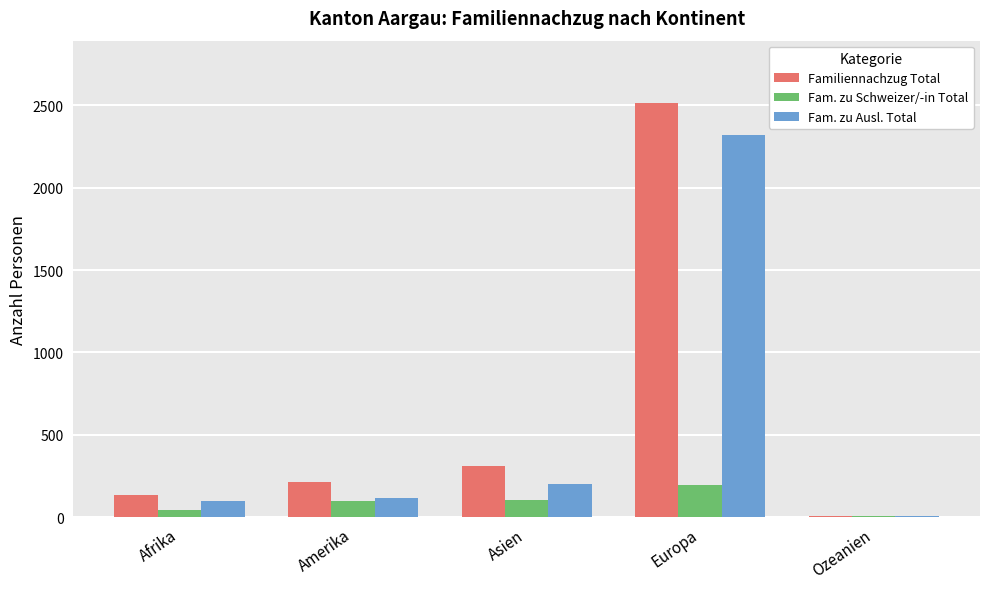

At which category does the chart reach its peak across all series?

Europa